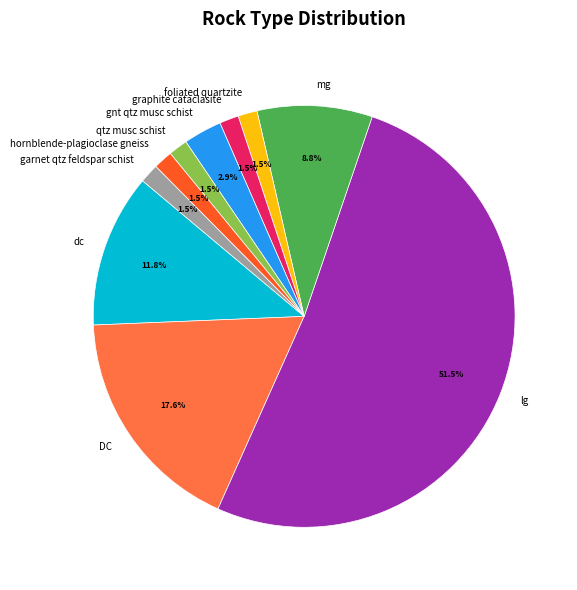

Which has a higher value, DC or garnet qtz feldspar schist?

DC